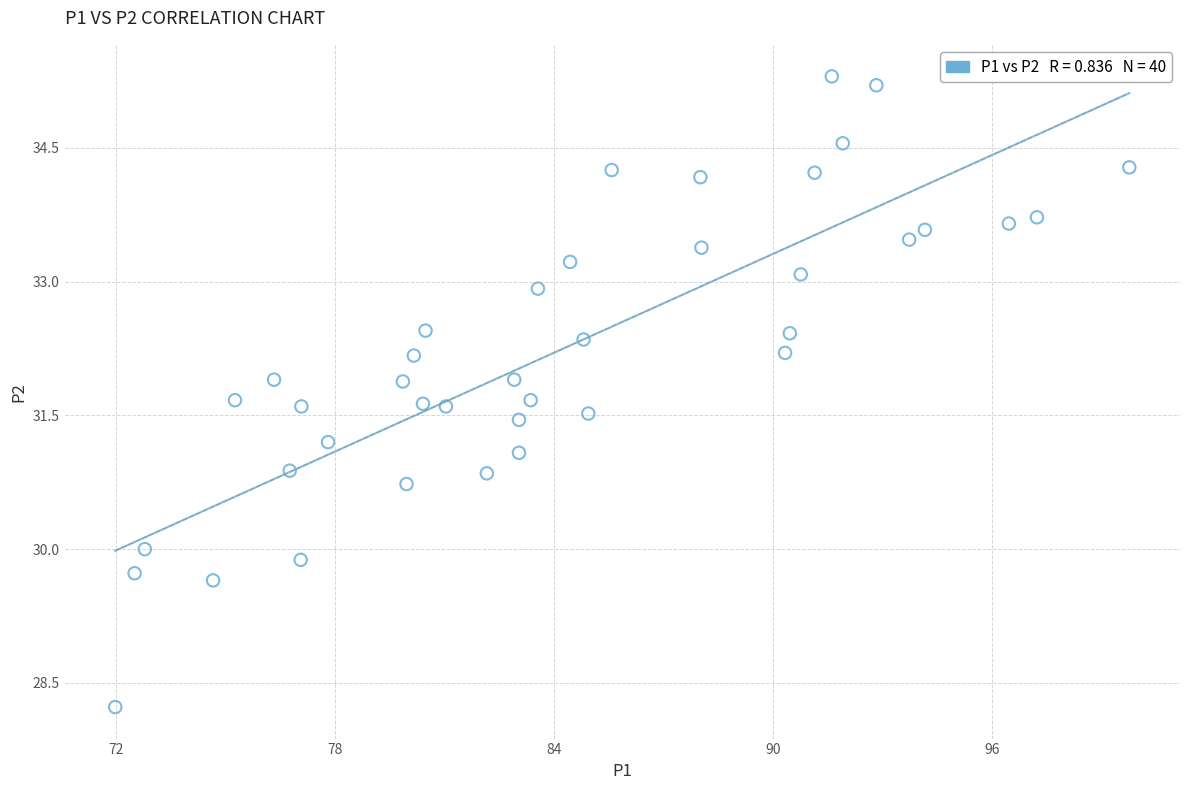

What is the range of Y values (max minus min)?

7.1